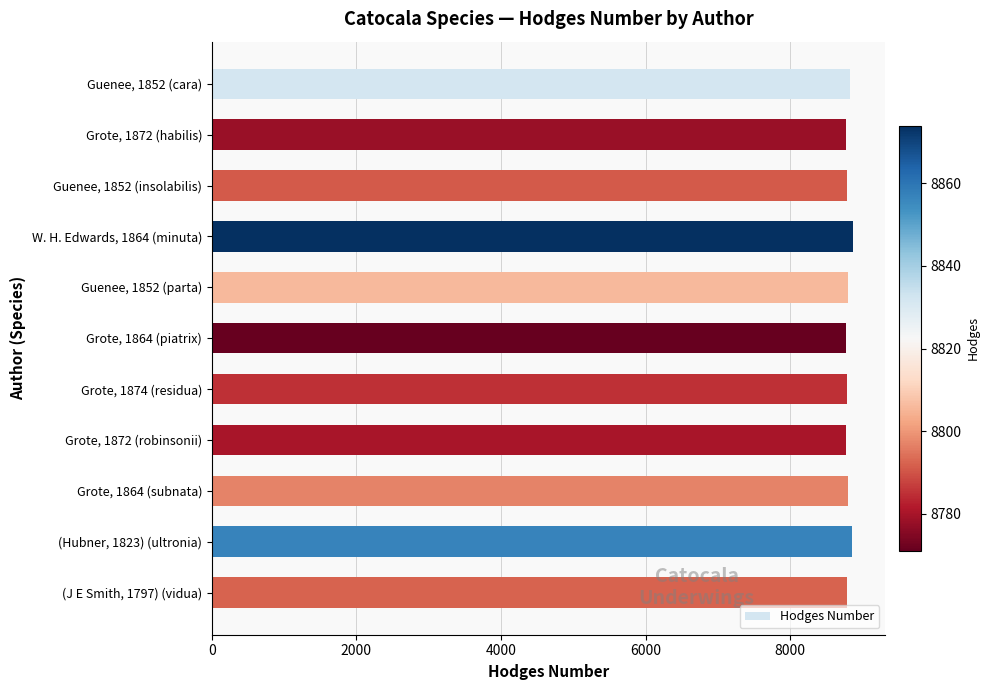

What is the ratio of the value at (Hubner, 1823) (ultronia) to the value at Grote, 1874 (residua)?

1.0